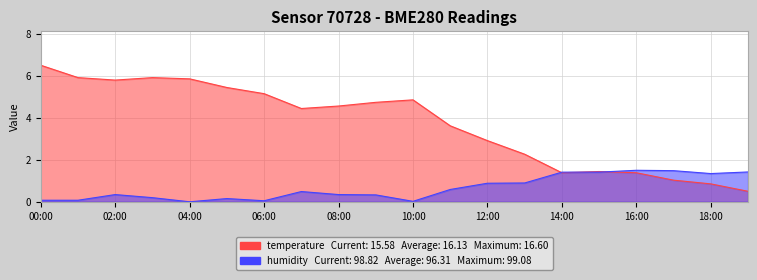

How many data points in temperature are above 4?

11